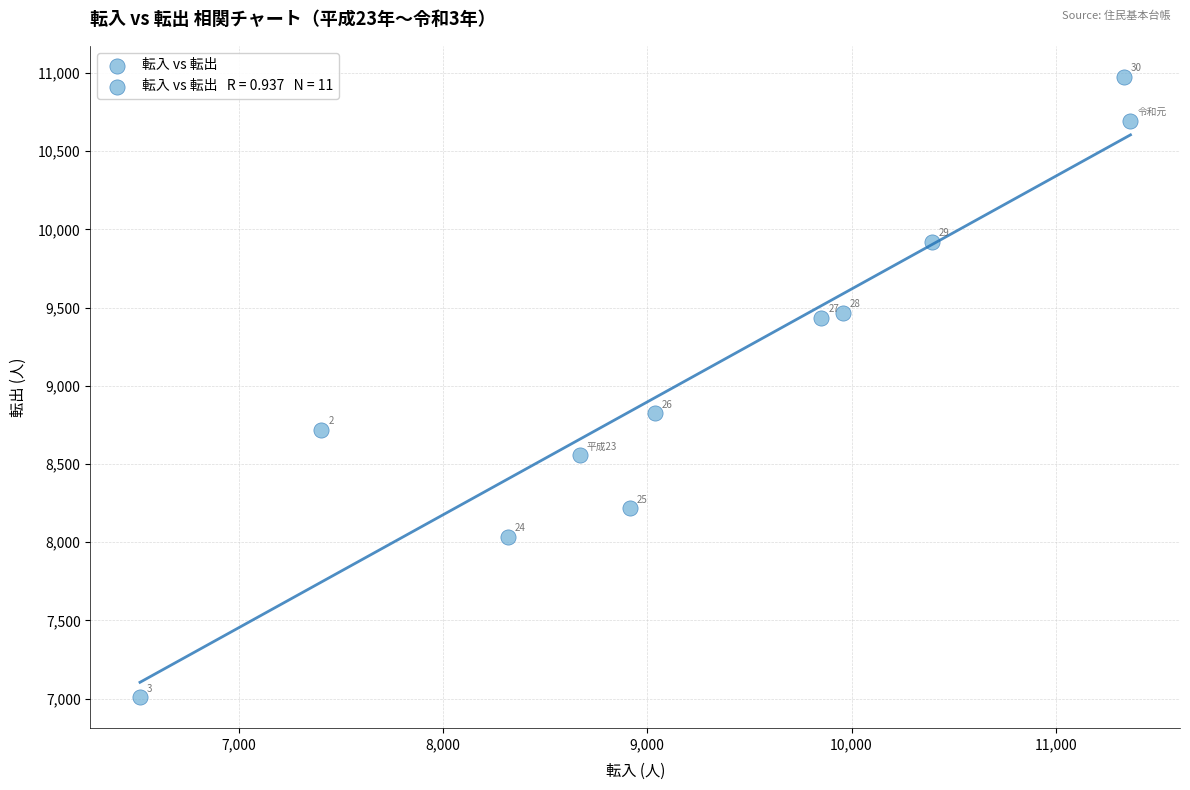

What Y value in the scatter plot is closest to 8992?

8825